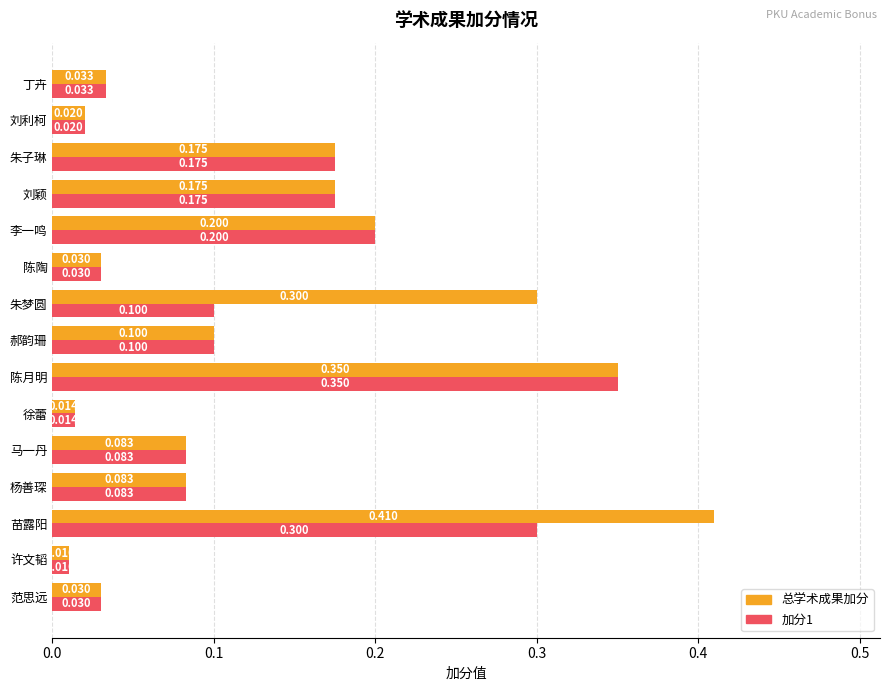

At which category is the sum across all series the highest?

苗露阳